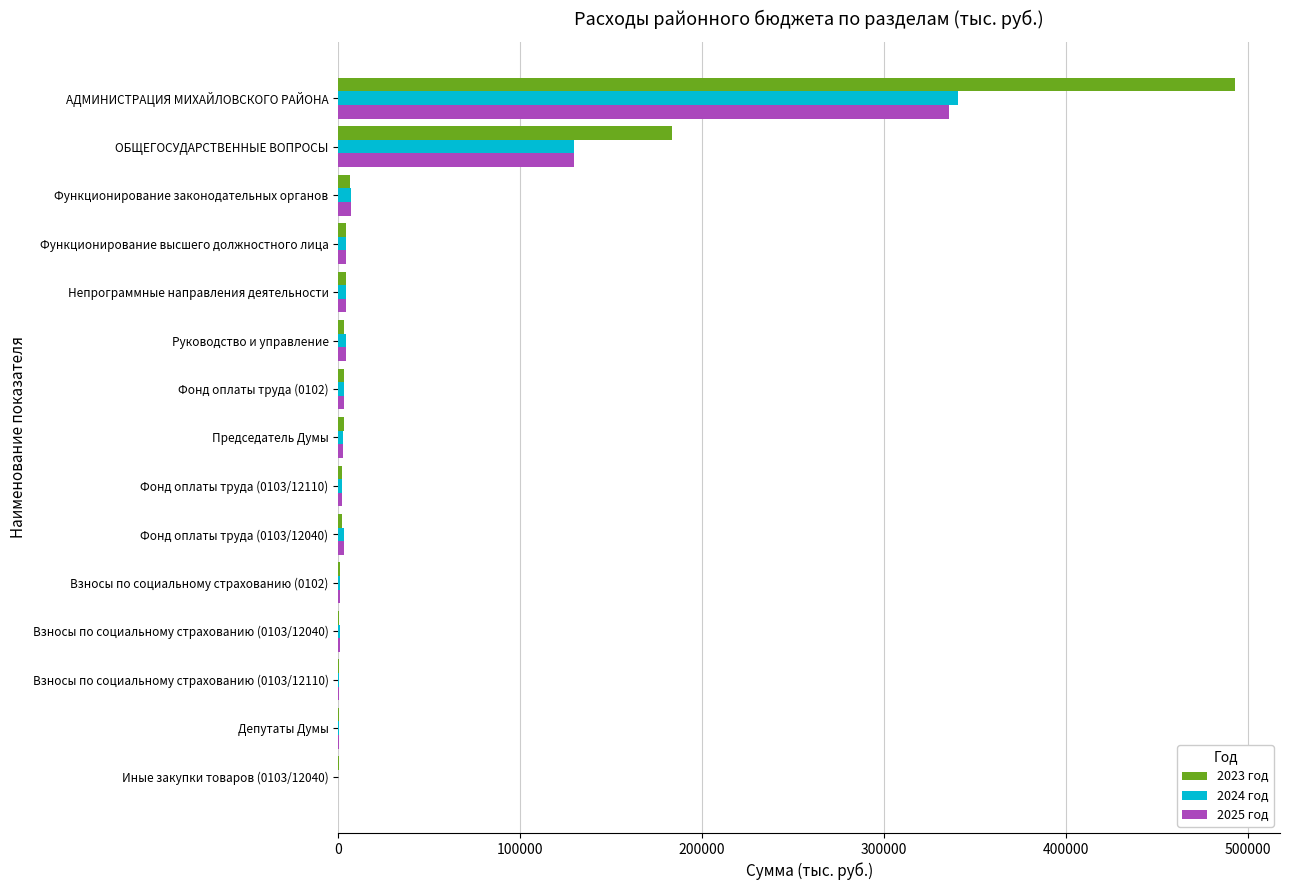

At which category is the sum across all series the highest?

АДМИНИСТРАЦИЯ МИХАЙЛОВСКОГО РАЙОНА